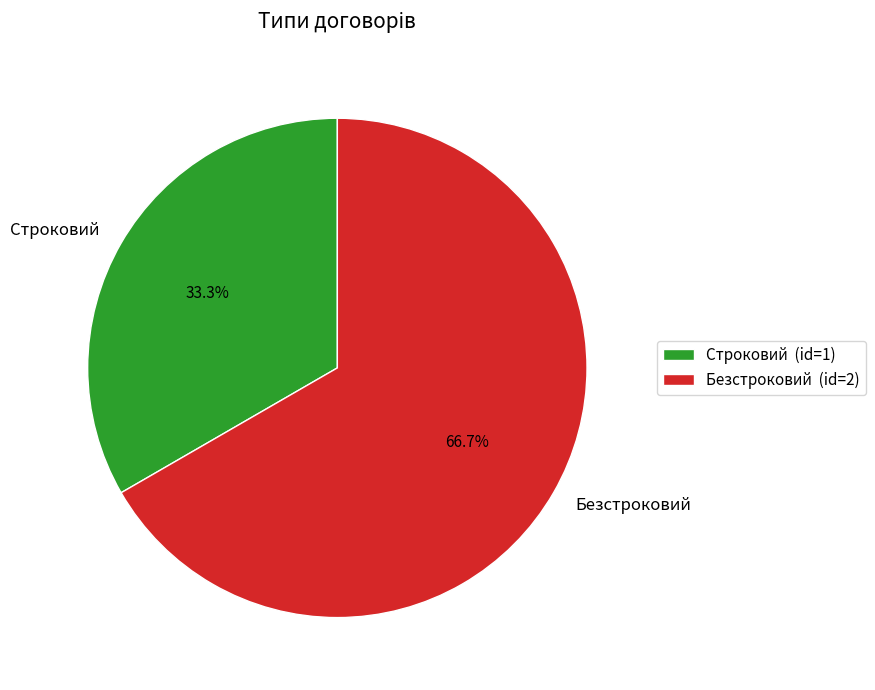

How many slices are in this pie chart?

2